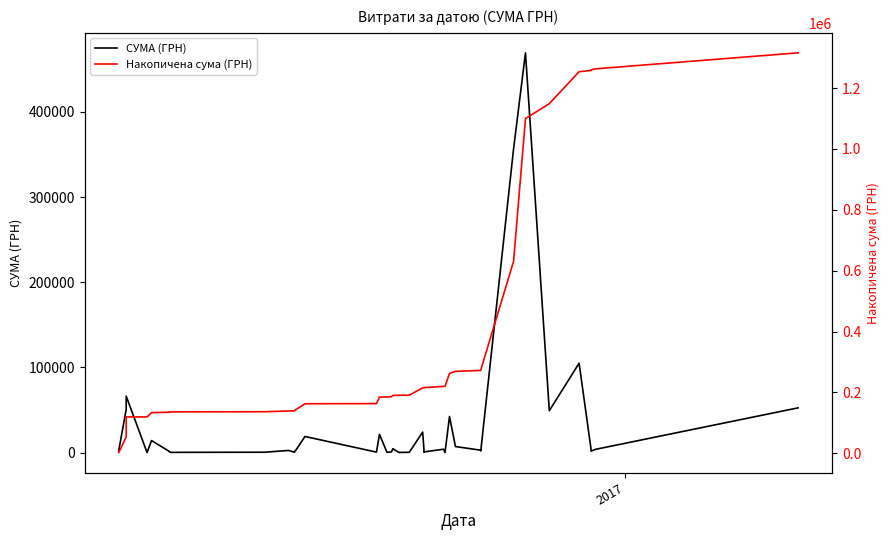

What is the smallest value displayed?

19.8